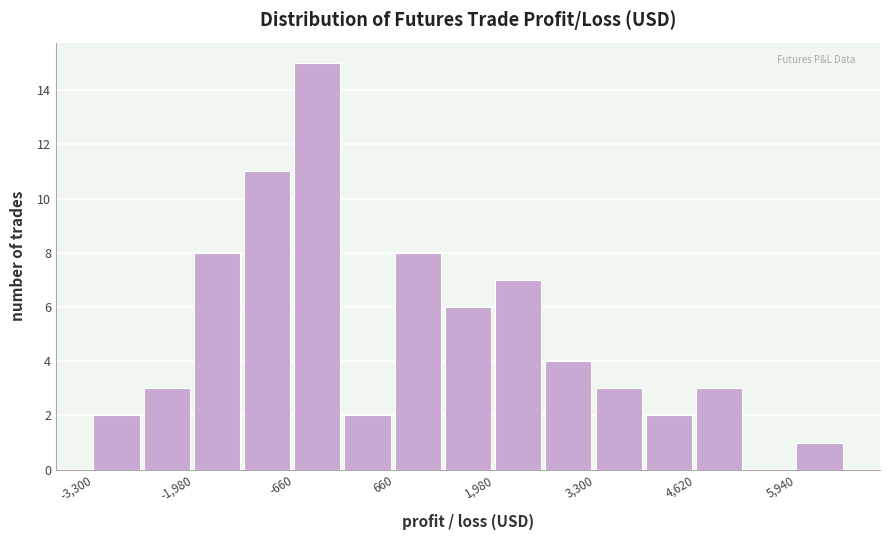

Read against the x-axis, roughly where is the centre of the tallest bar?

-400